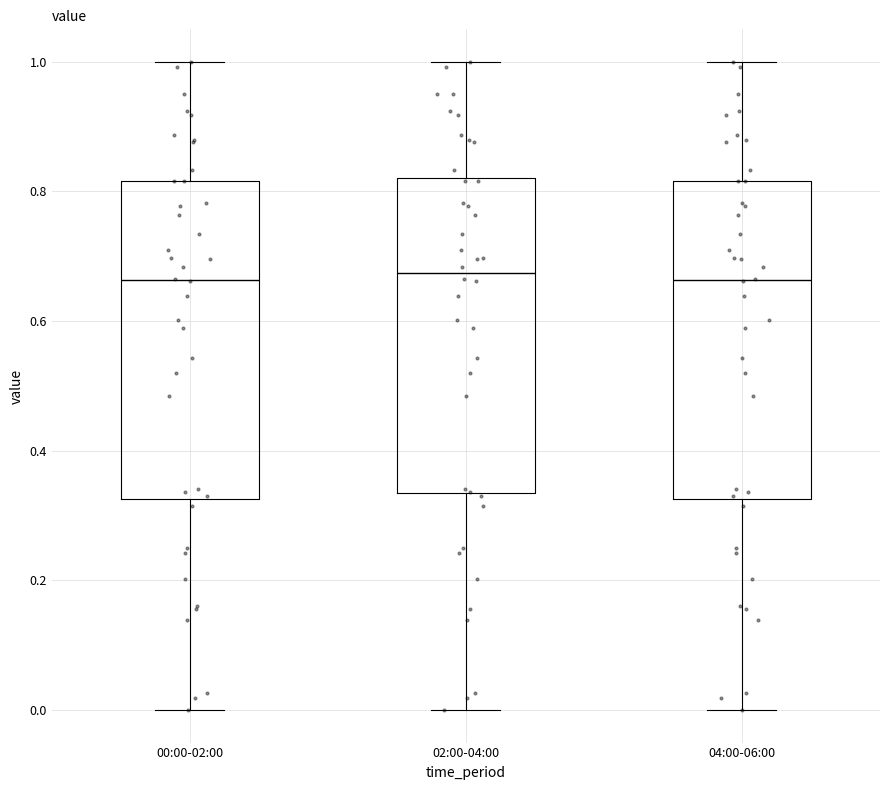

Where is the upper edge of the box for 00:00-02:00 on the y-axis? The values are not printed on the chart, so give them approximately, as read against the axis.

0.82